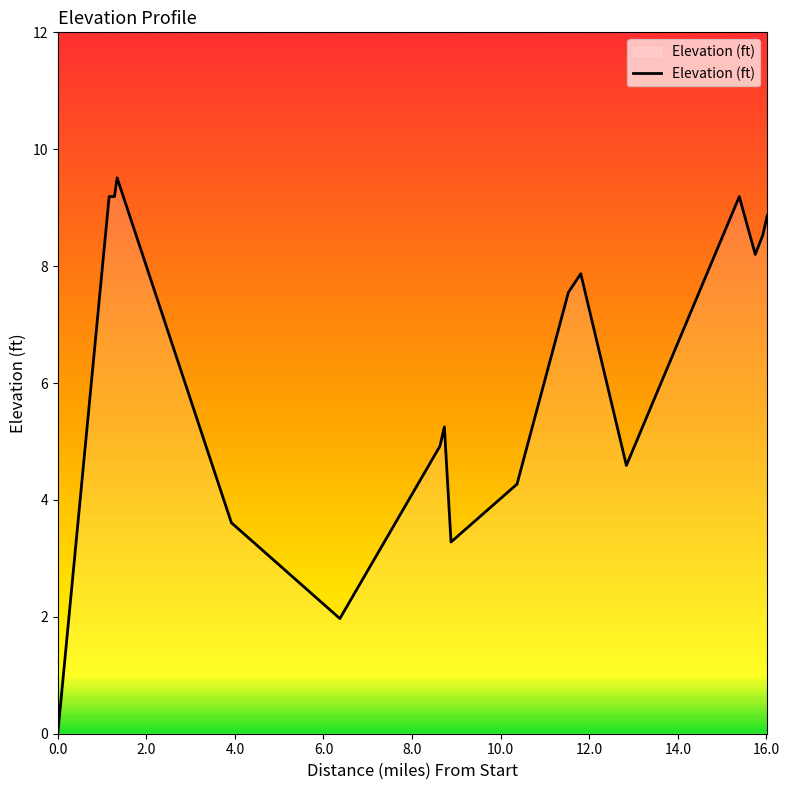

True or false: there are more than 1 points higher than both neighbors.

True